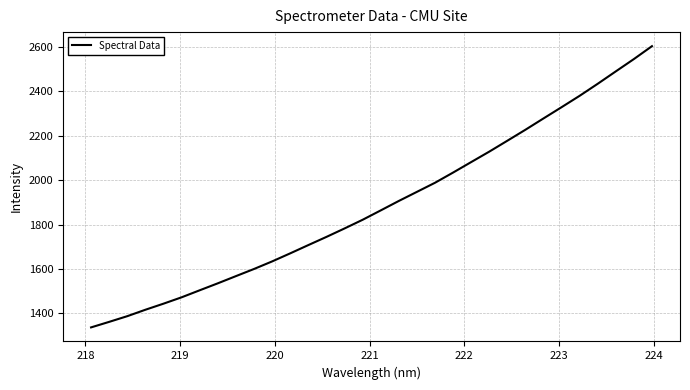

What is the minimum value shown in the chart?

1336.2